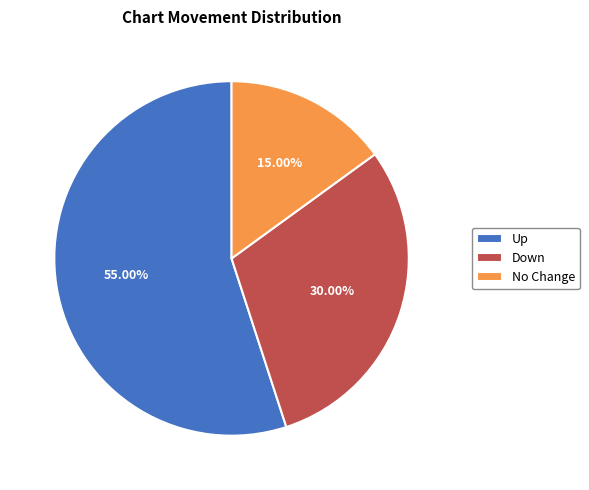

Count the number of slices in the pie.

3